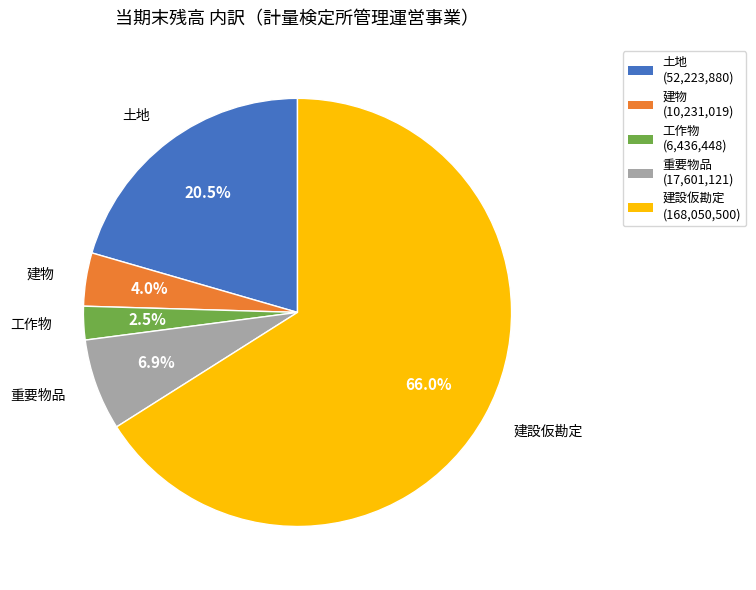

Between 重要物品 and 土地, which is larger?

土地